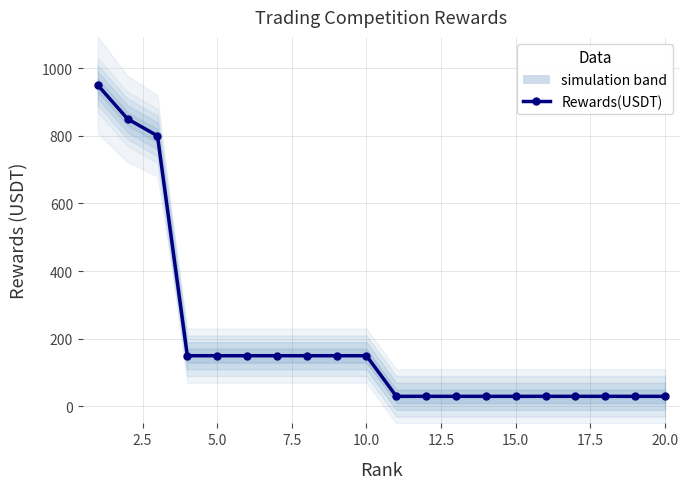

How many lines are shown in the chart?

1